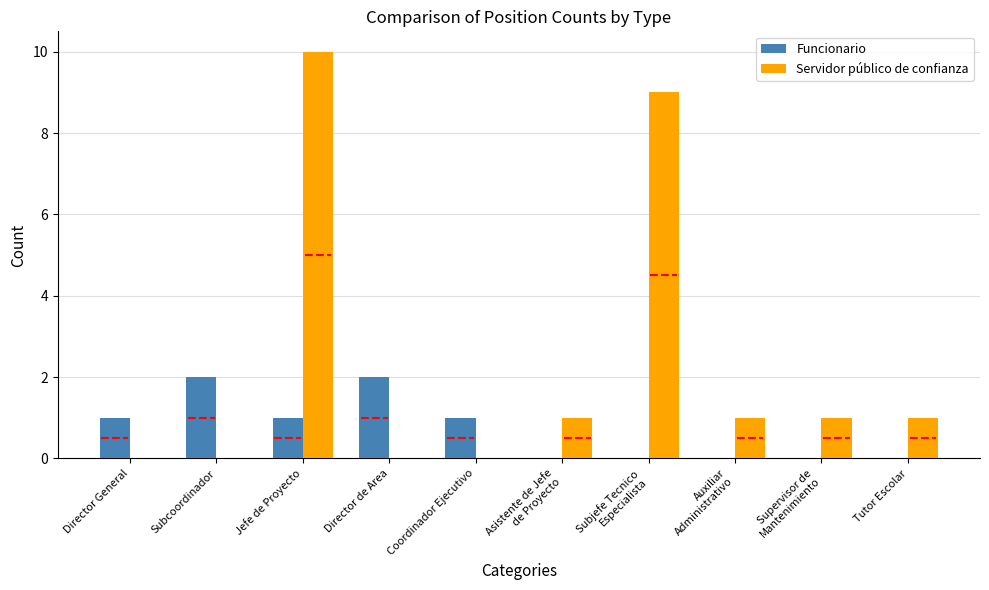

What is the difference between the Servidor público de confianza values at Director General and Supervisor de
Mantenimiento?

1